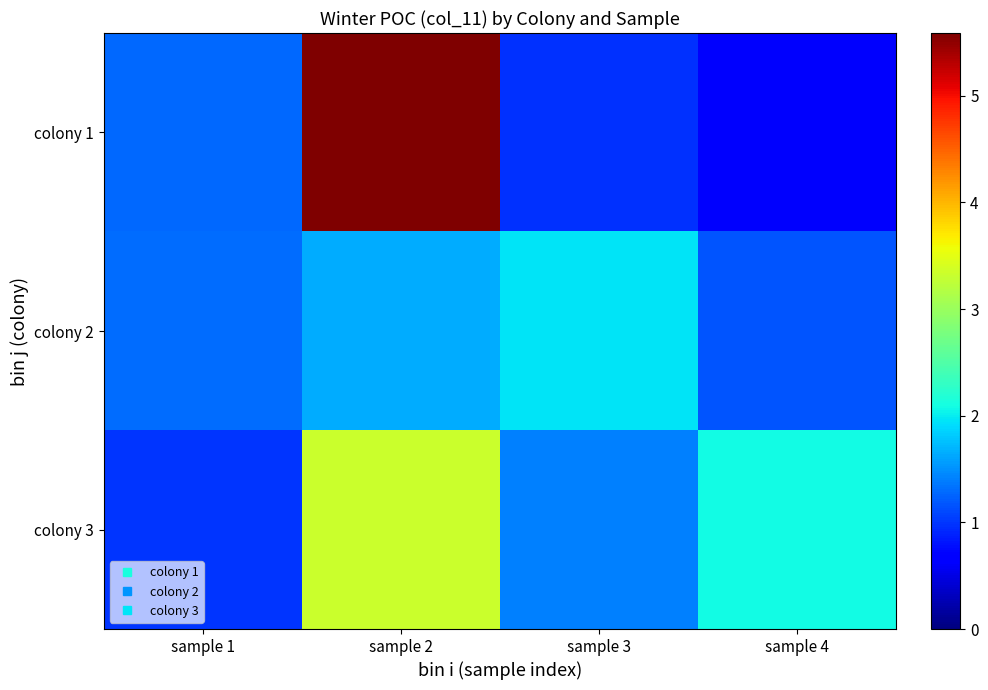

Which label corresponds to the smallest value in the chart?

sample 4